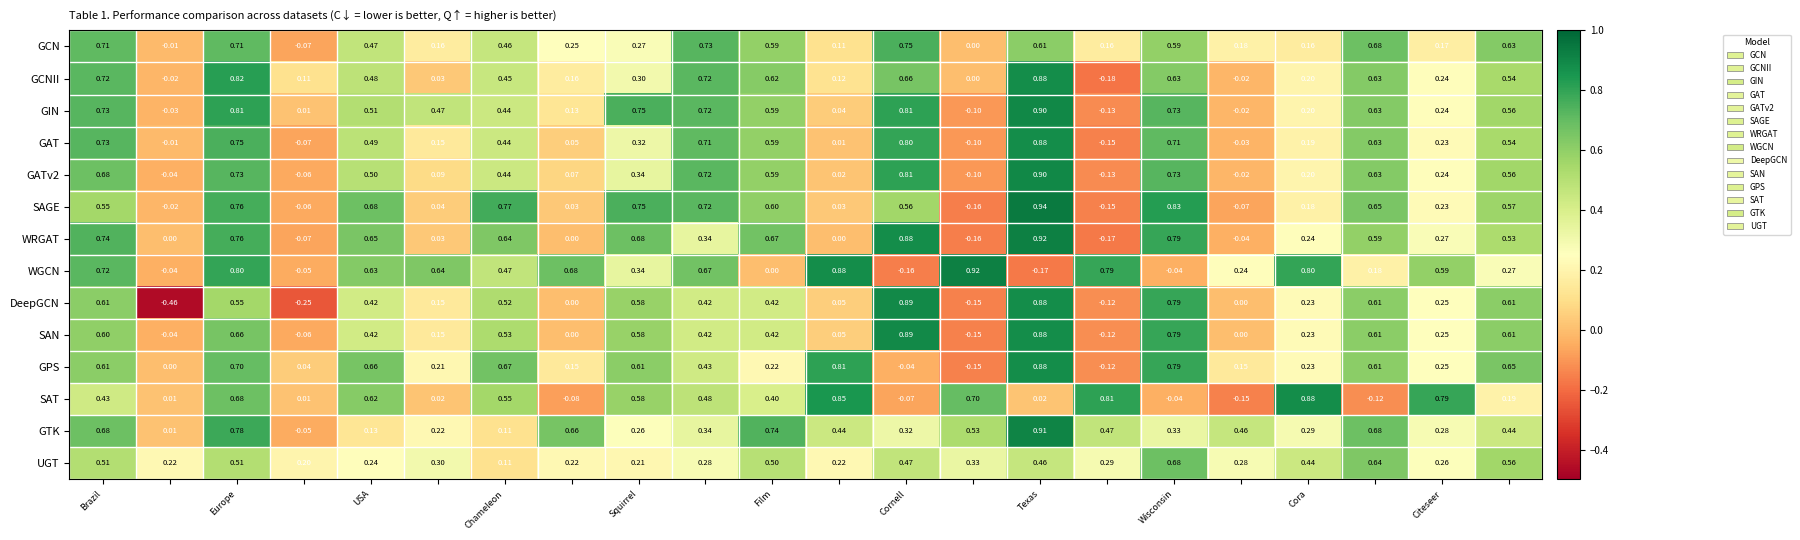

Which series has the largest range (max minus min)?

DeepGCN